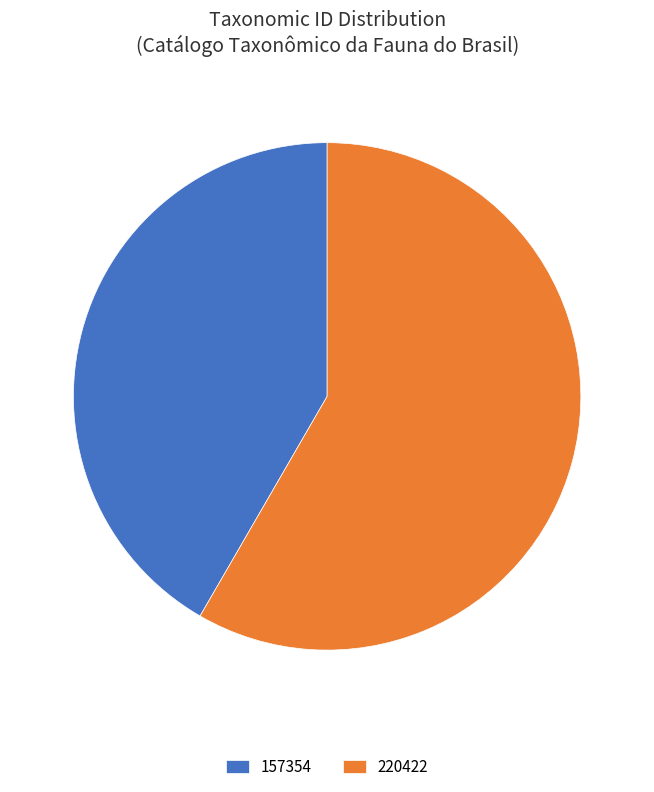

Does any single category account for the majority?

Yes